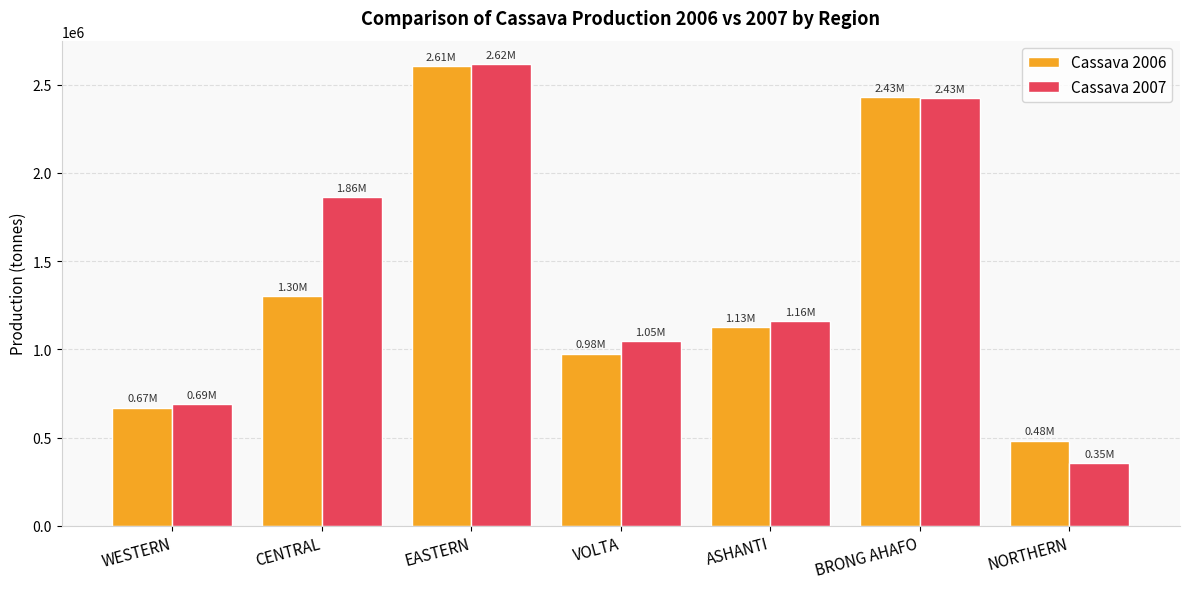

What is the sum of all Cassava 2007 values?

10161353.9